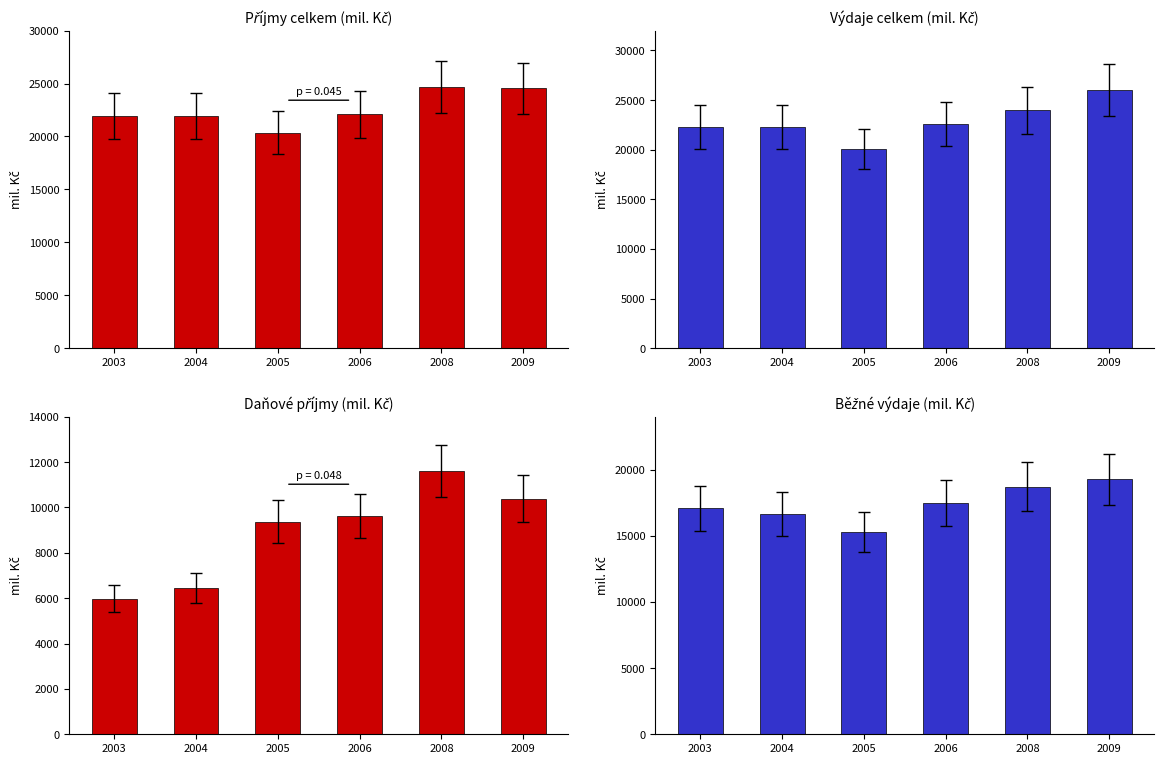

Reading right to left, transcribe all the data shown in this chart.

Příjmy celkem: 24533.4	24659.3	22096.3	20352.5	21927.4	21942.6
Výdaje celkem: 26035.0	23954.0	22589.3	20093.5	22287.3	22251.5
v tom daňové: 10392.5	11604.6	9611.8	9379.3	6445.9	5972.3
v tom běžné: 19274.7	18724.9	17454.2	15285.7	16631.8	17074.1